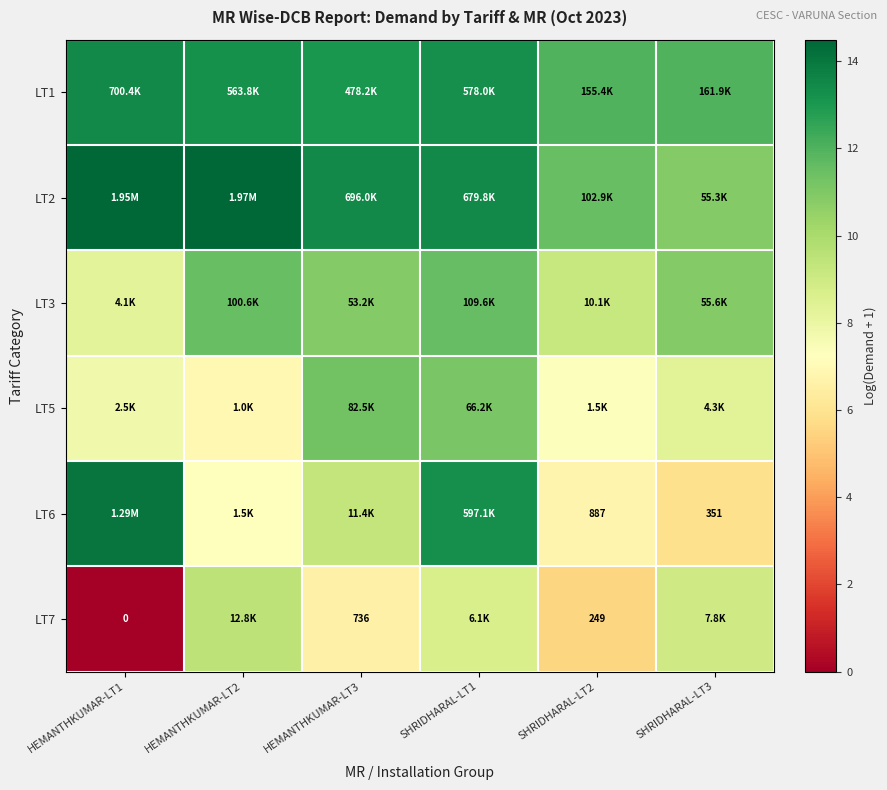

Where does the LT3 series first go above 10?

HEMANTHKUMAR-LT2